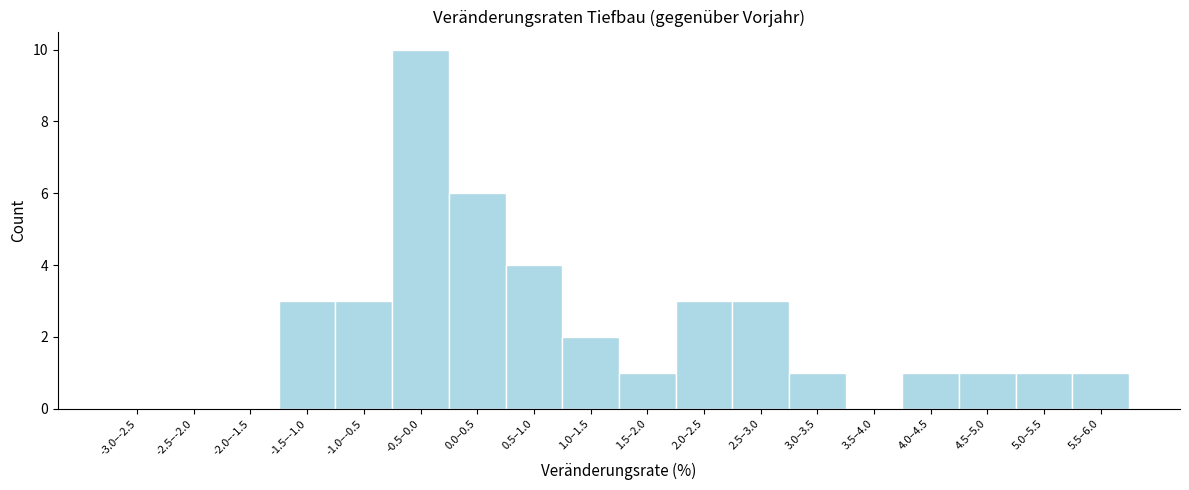

Reading left to right, extract all data points from this chart.

-3.0–-2.5=0	-2.5–-2.0=0	-2.0–-1.5=0	-1.5–-1.0=3	-1.0–-0.5=3	-0.5–0.0=10	0.0–0.5=6	0.5–1.0=4	1.0–1.5=2	1.5–2.0=1	2.0–2.5=3	2.5–3.0=3	3.0–3.5=1	3.5–4.0=0	4.0–4.5=1	4.5–5.0=1	5.0–5.5=1	5.5–6.0=1